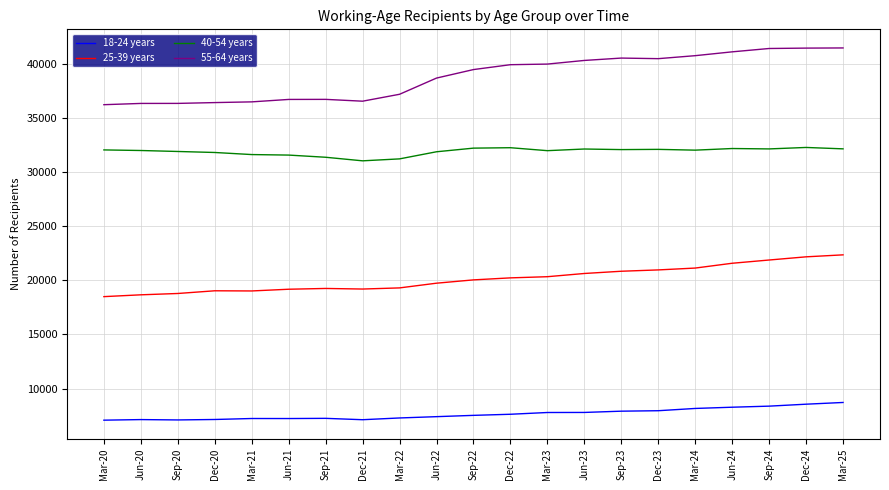

Is the value of 40-54 years at Jun-21 greater than the value of 18-24 years at Sep-20?

Yes